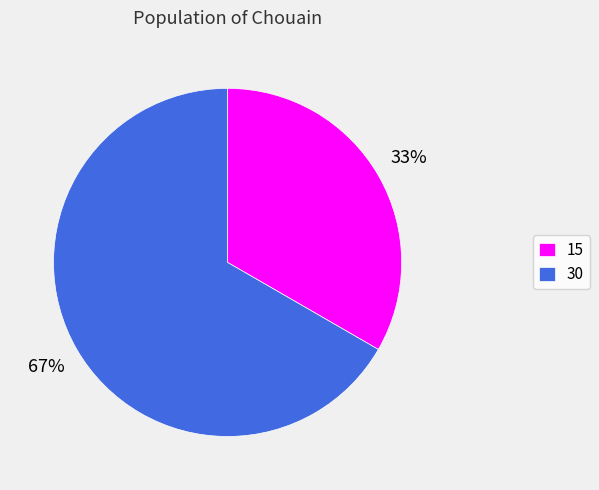

To the nearest percent, what is the combined percentage of 30 and 15?

100%